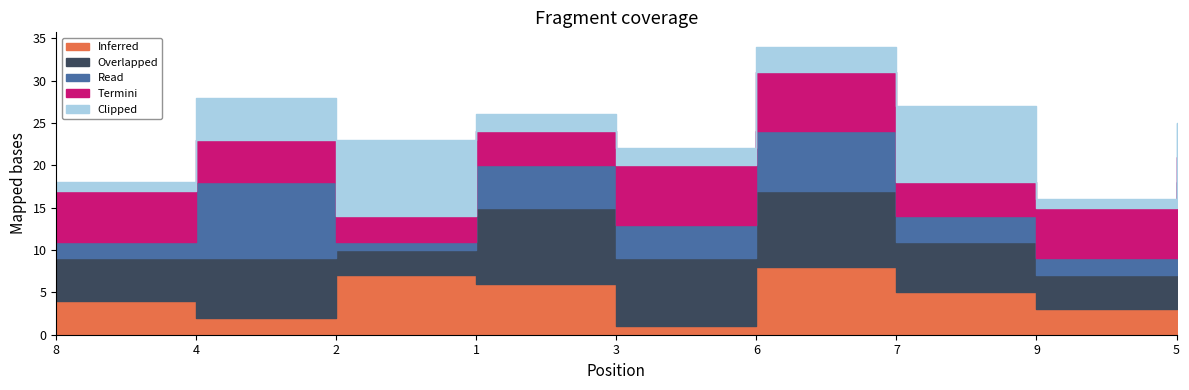

Does the chart display data point markers on the line(s)?

No